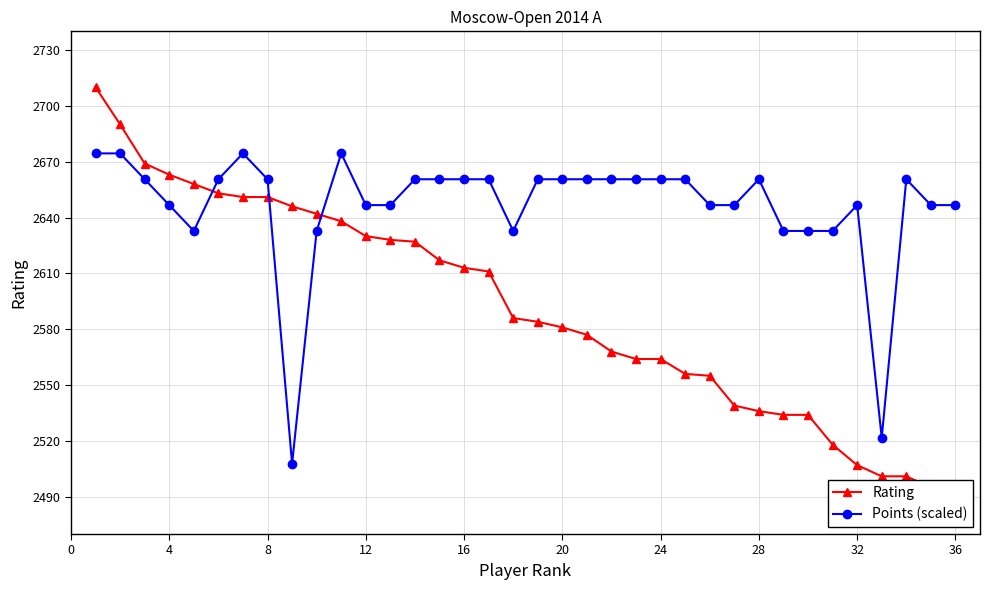

True or false: Points (scaled) has more than 1 points higher than both neighbors.

True